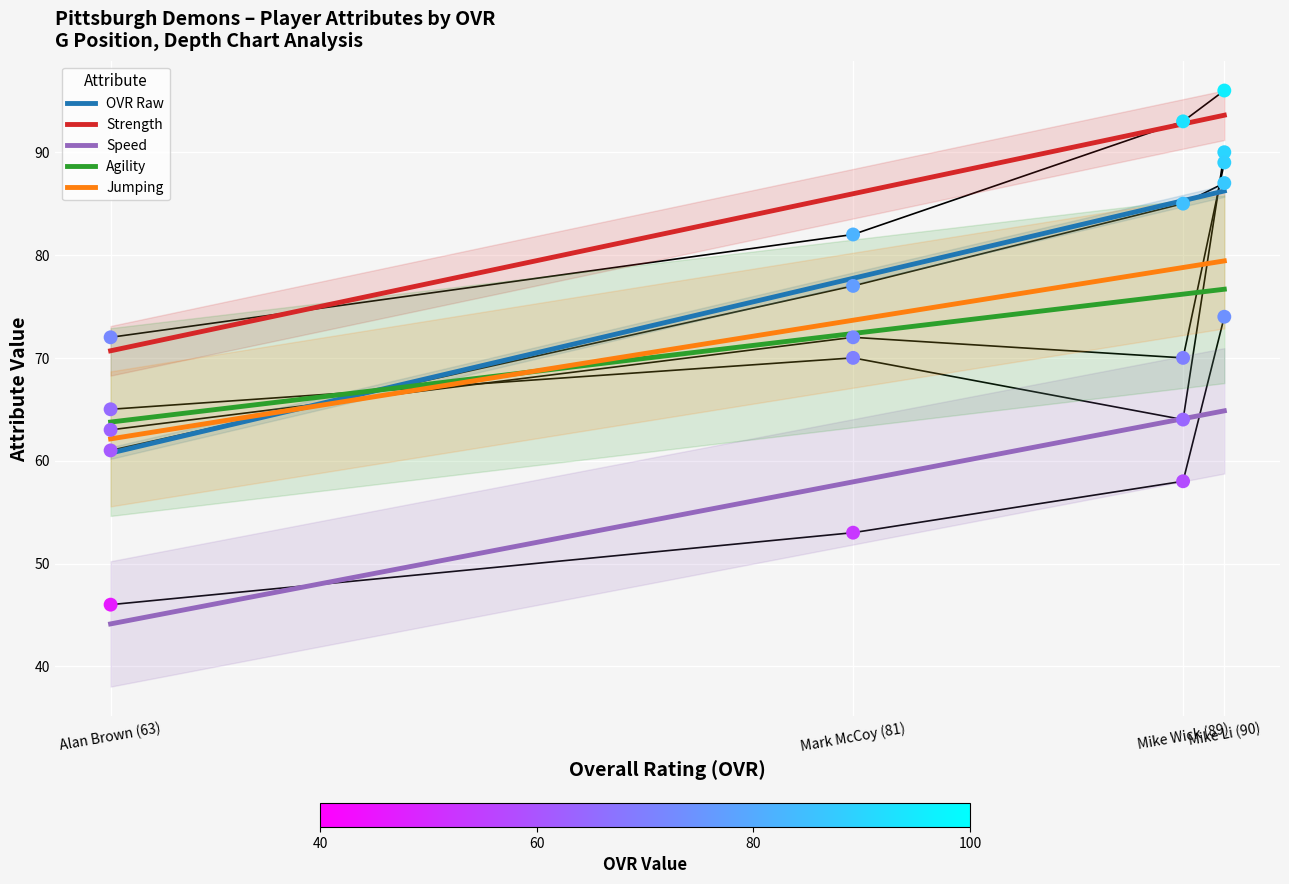

Which series has the largest total across all categories?

strength